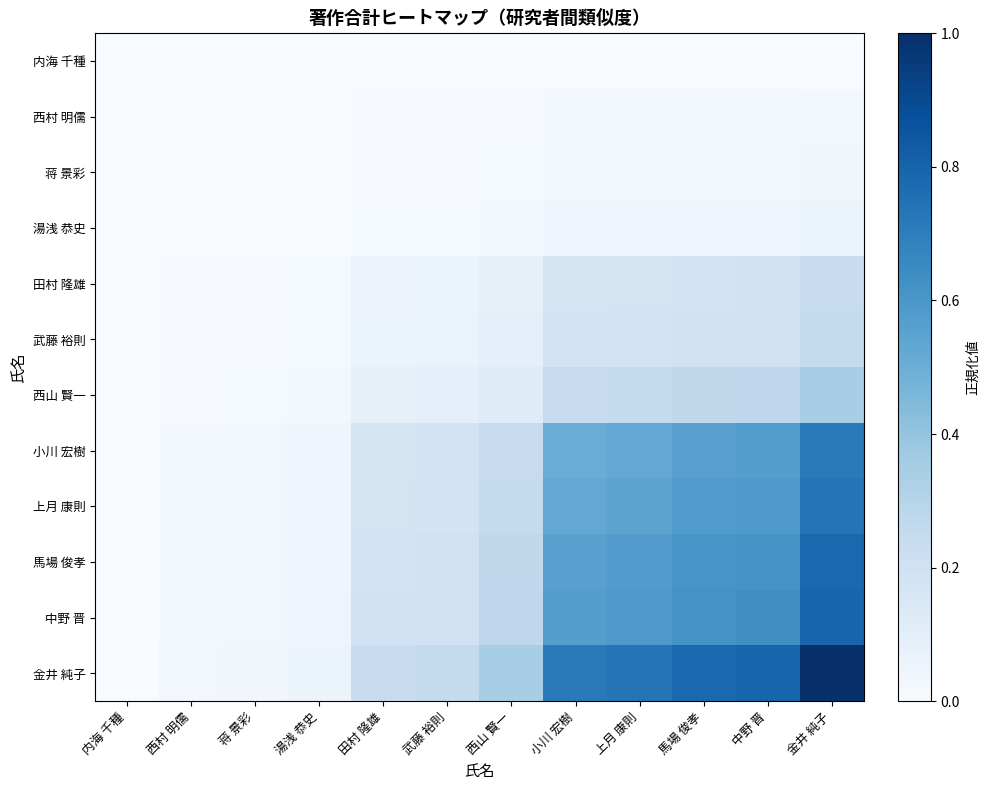

Rank the series at 内海 千種 from highest to lowest value.

内海 千種, 西村 明儒, 蒋 景彩, 湯浅 恭史, 田村 隆雄, 武藤 裕則, 西山 賢一, 小川 宏樹, 上月 康則, 馬場 俊孝, 中野 晋, 金井 純子